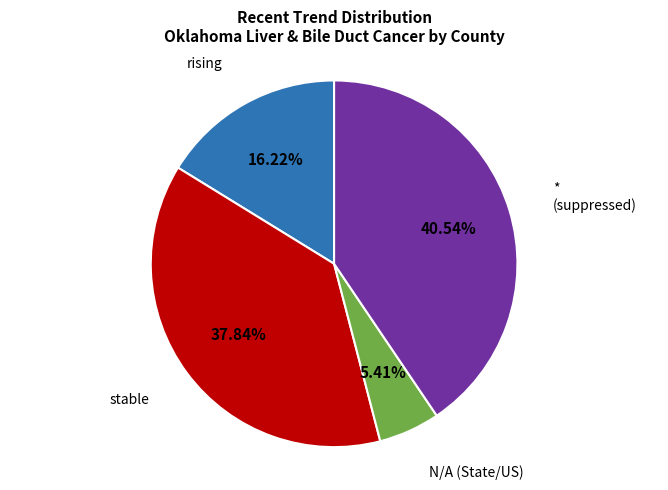

Does any single category account for the majority?

No